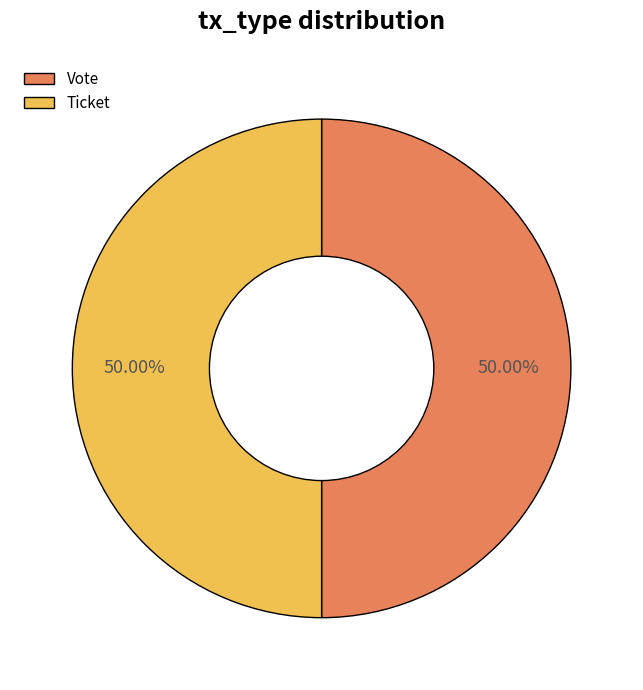

Do Vote and Ticket together represent more than half of the pie?

Yes